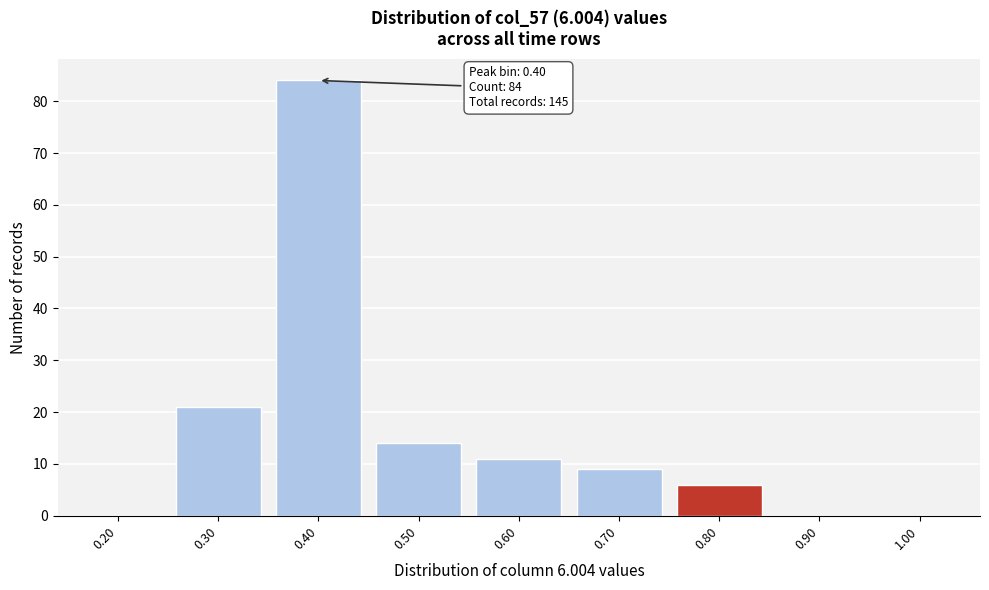

Reading left to right, extract all data points from this chart.

0.20=0	0.30=21	0.40=84	0.50=14	0.60=11	0.70=9	0.80=6	0.90=0	1.00=0